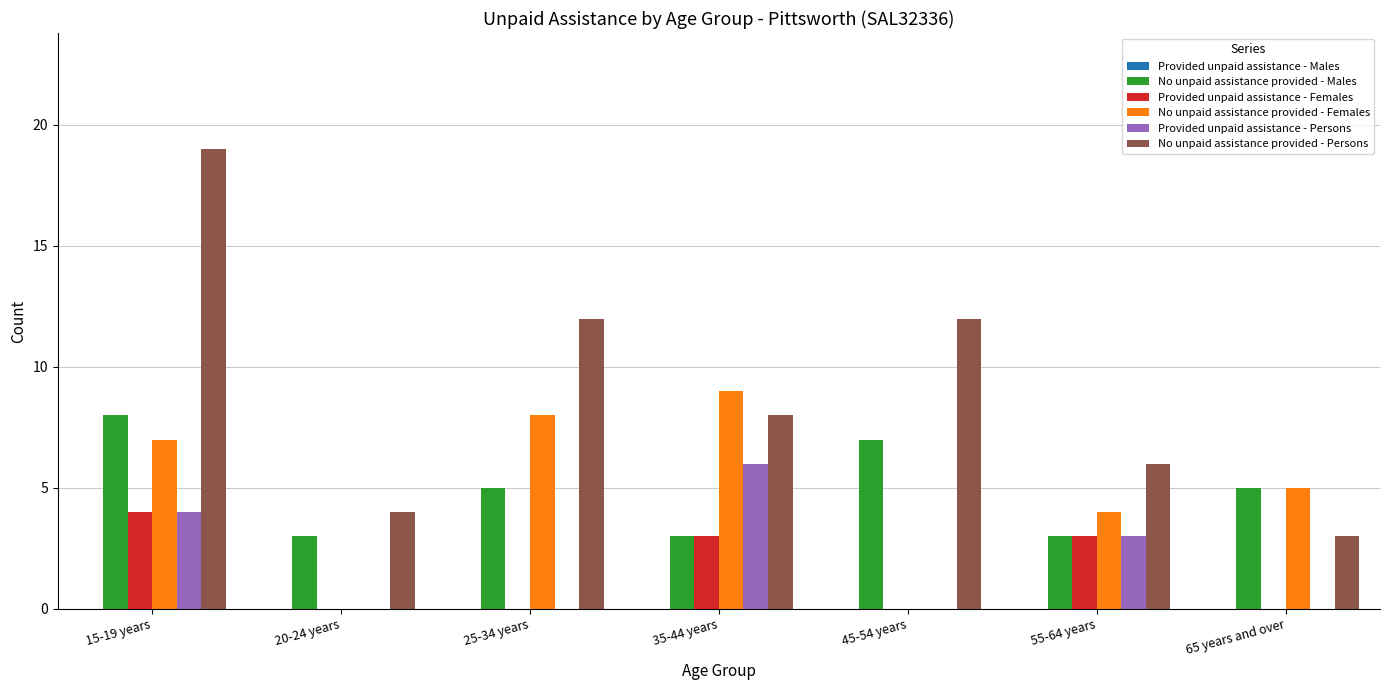

How many distinct data groups are displayed?

5